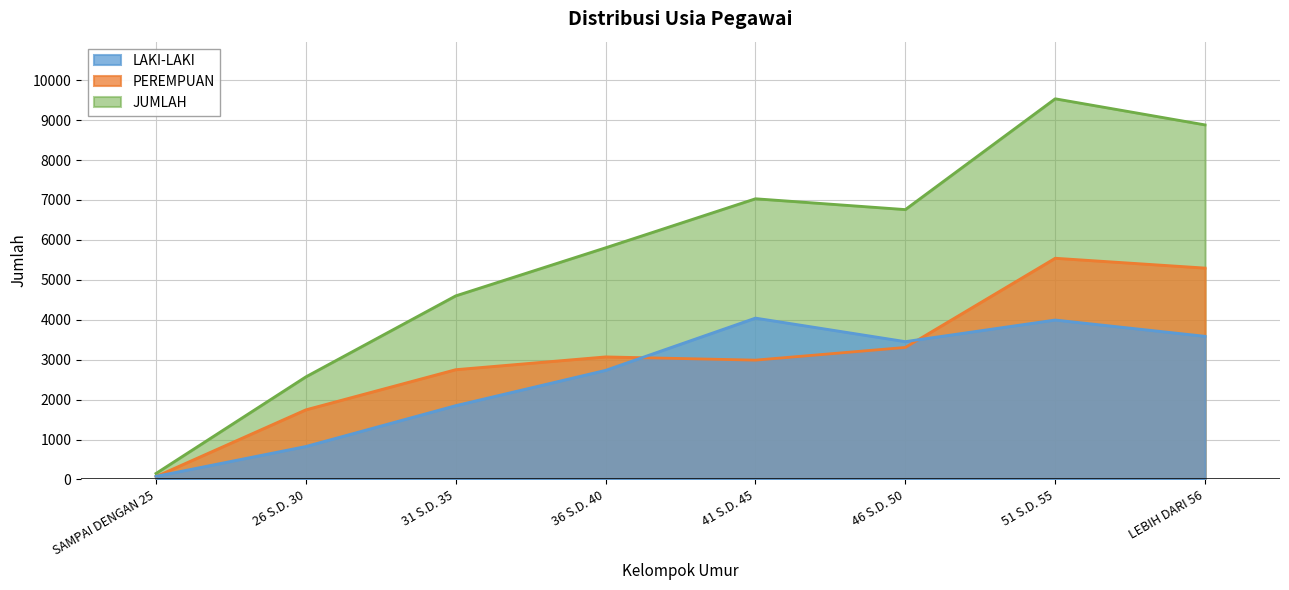

What is the difference between the highest and lowest values at SAMPAI DENGAN 25?

78